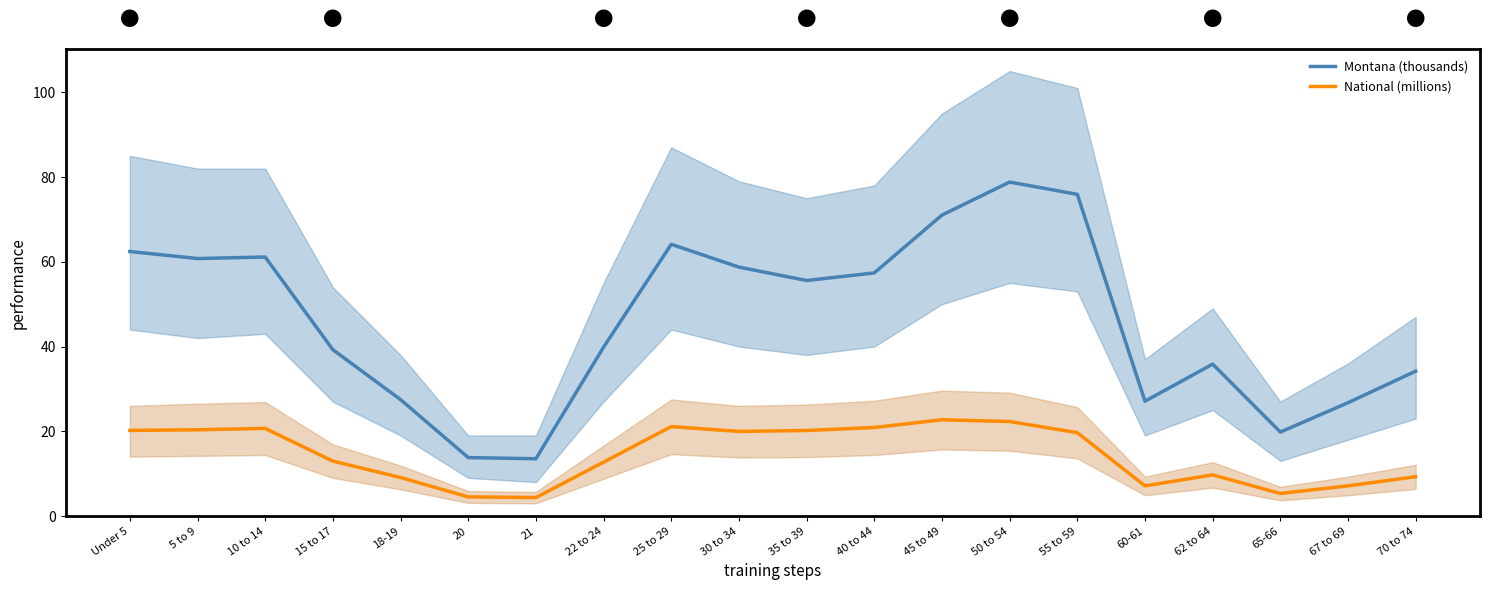

Does the chart have visible grid lines?

No